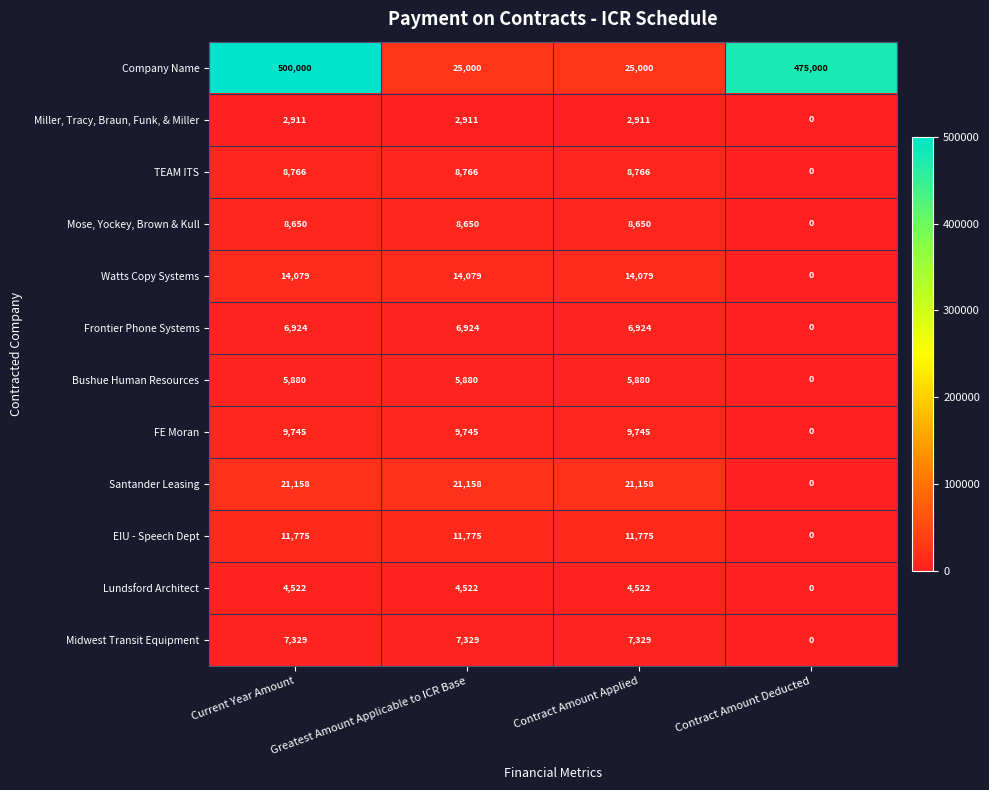

At which category is the sum across all series the highest?

Current Year Amount